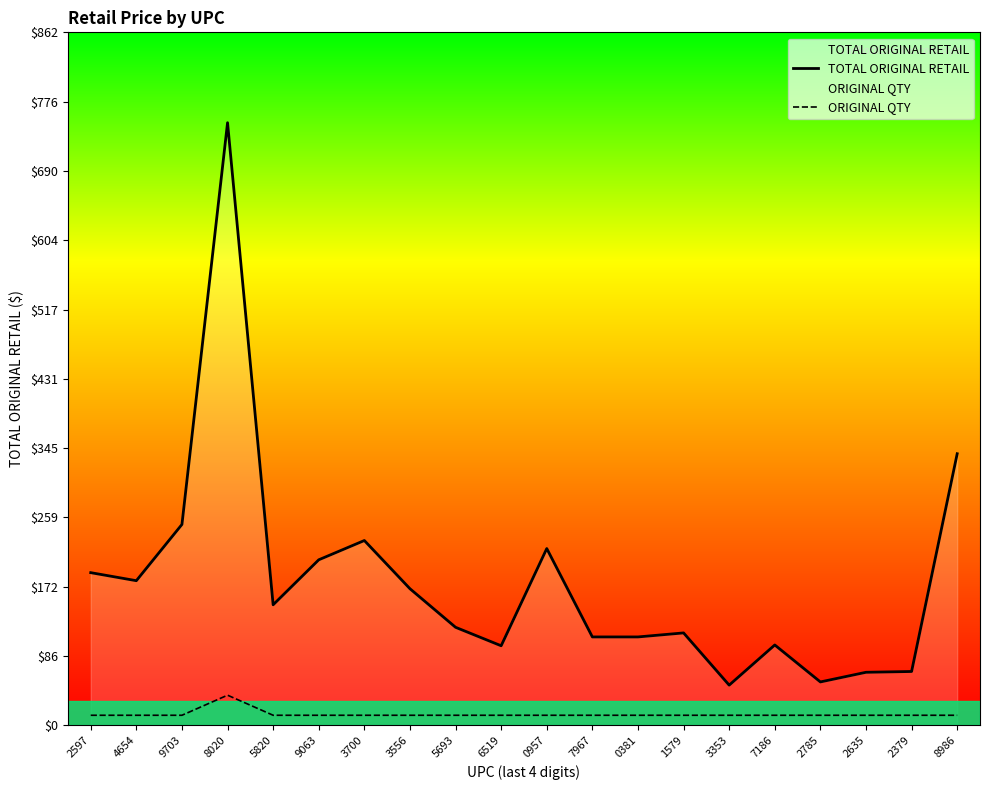

What is the maximum value for TOTAL ORIGINAL RETAIL?

750.0